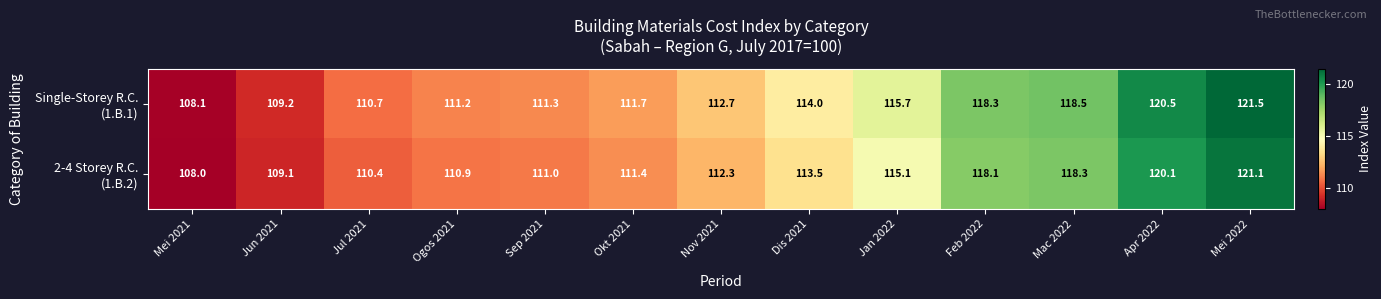

What is the total value across all series at Jan 2022?

230.8